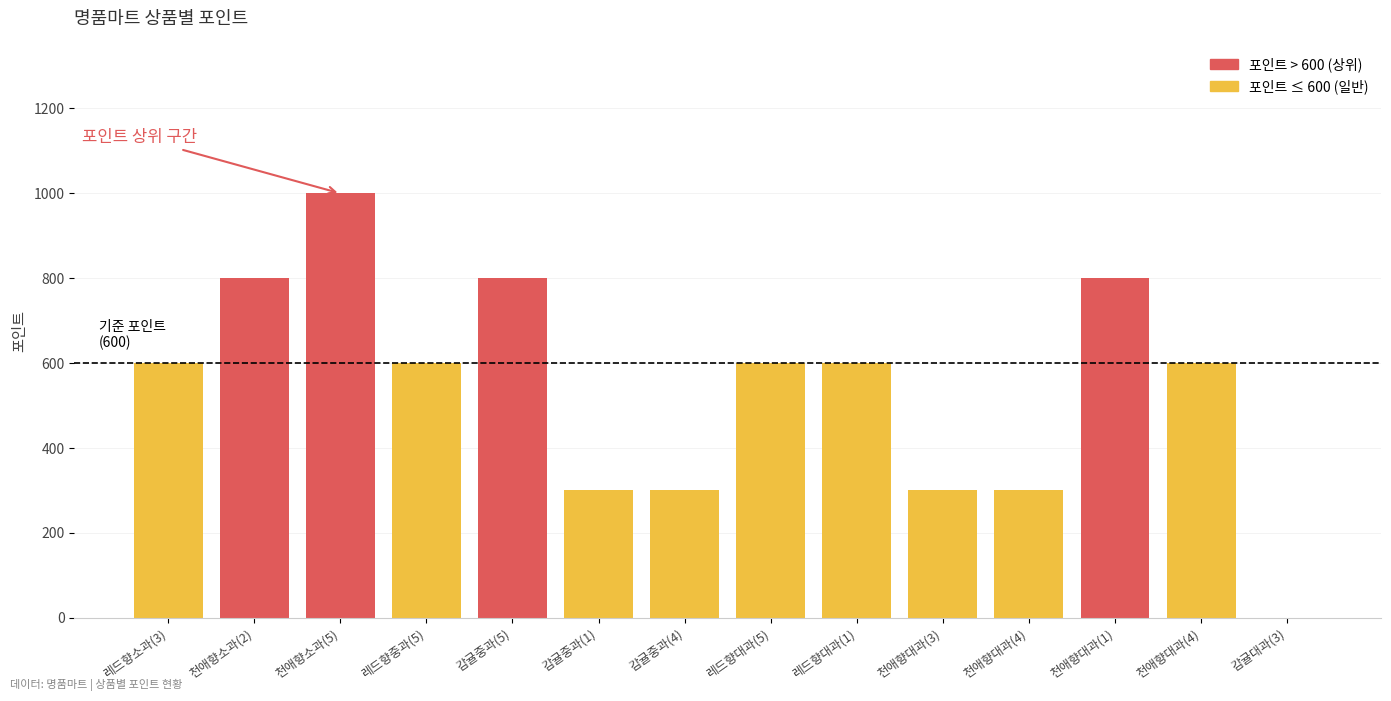

What is the difference between the maximum and minimum values?

1000